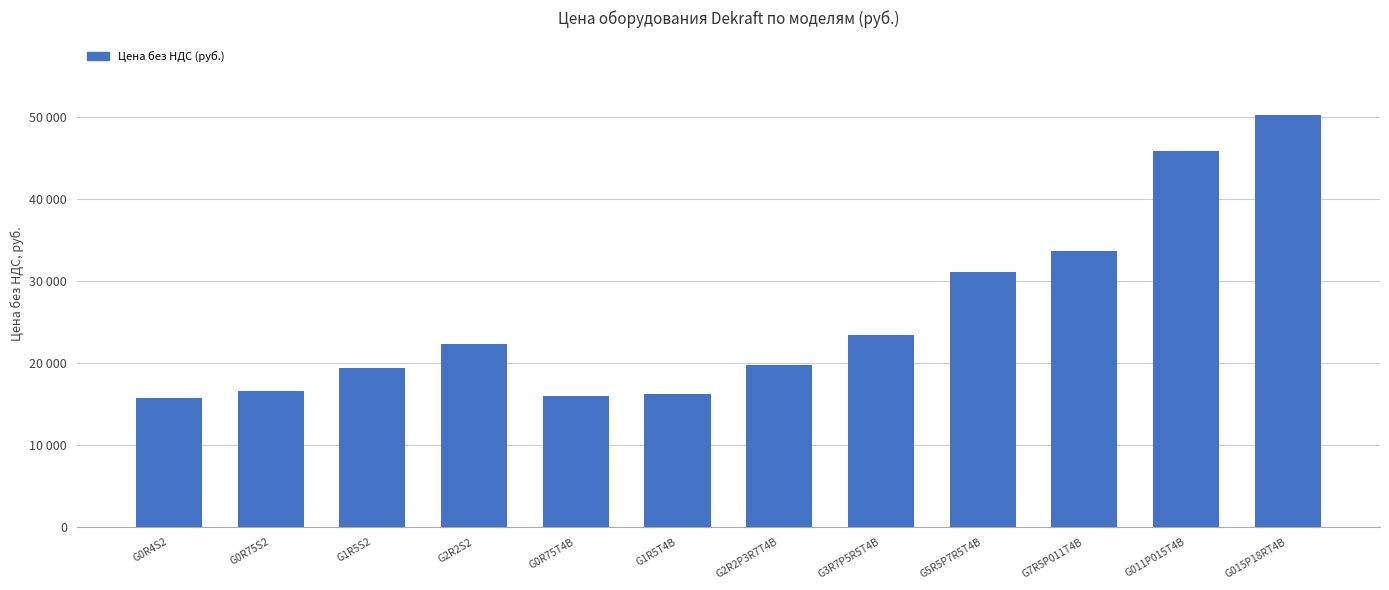

Reading left to right, list all the values displayed in this chart.

G0R4S2=15800	G0R75S2=16650	G1R5S2=19400	G2R2S2=22400	G0R75T4B=15962	G1R5T4B=16284	G2R2P3R7T4B=19750	G3R7P5R5T4B=23500	G5R5P7R5T4B=31100	G7R5P011T4B=33650	G011P015T4B=45950	G015P18RT4B=50350